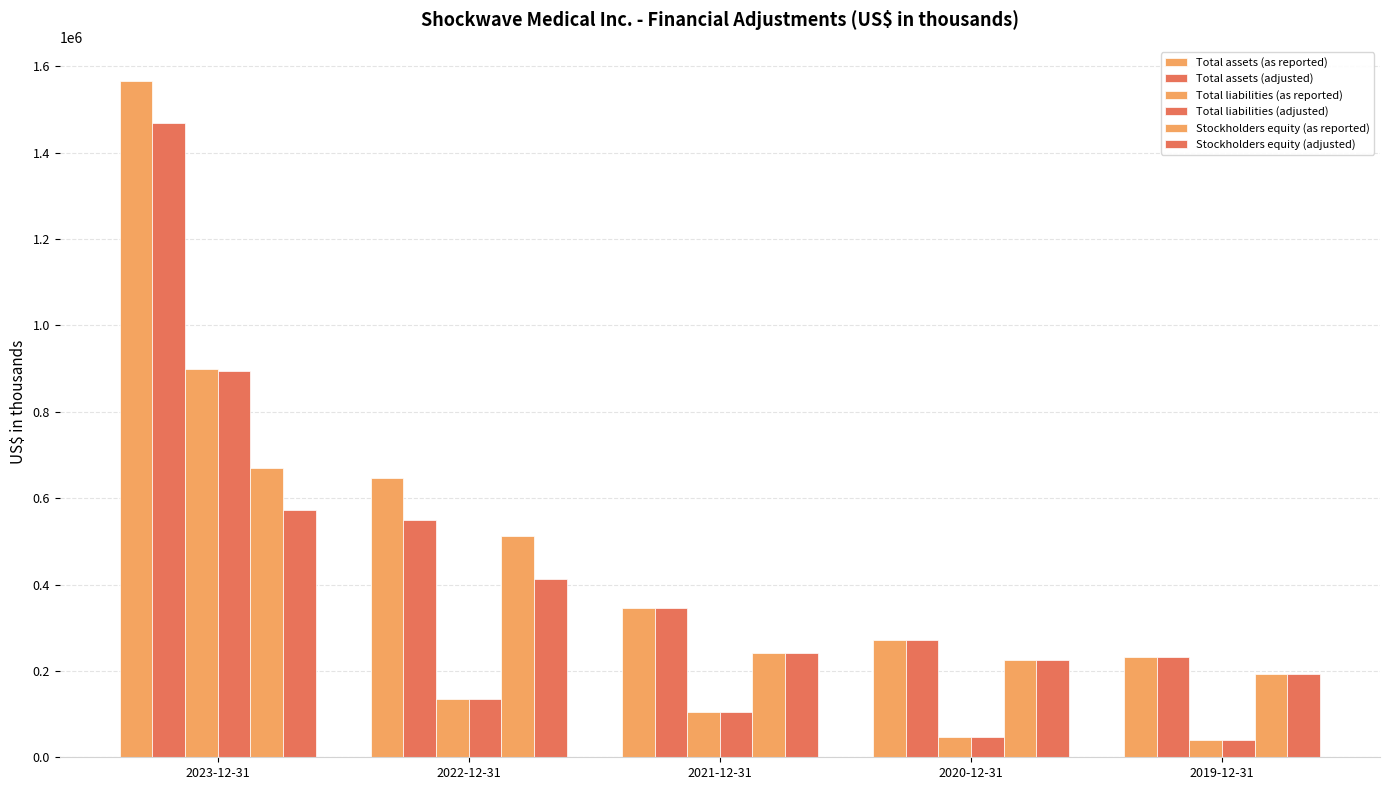

Which series has the largest range (max minus min)?

Total assets (as reported)